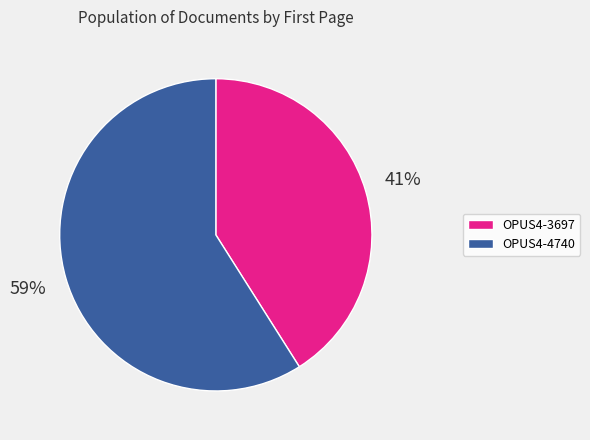

How many segments does this pie chart have?

2